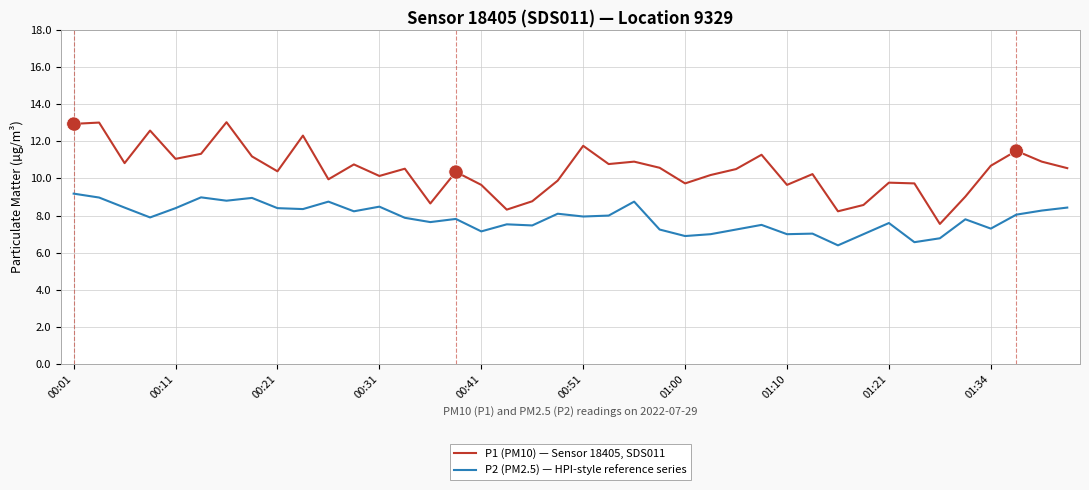

Which series has the widest spread of values?

P1 (PM10) — Sensor 18405, SDS011